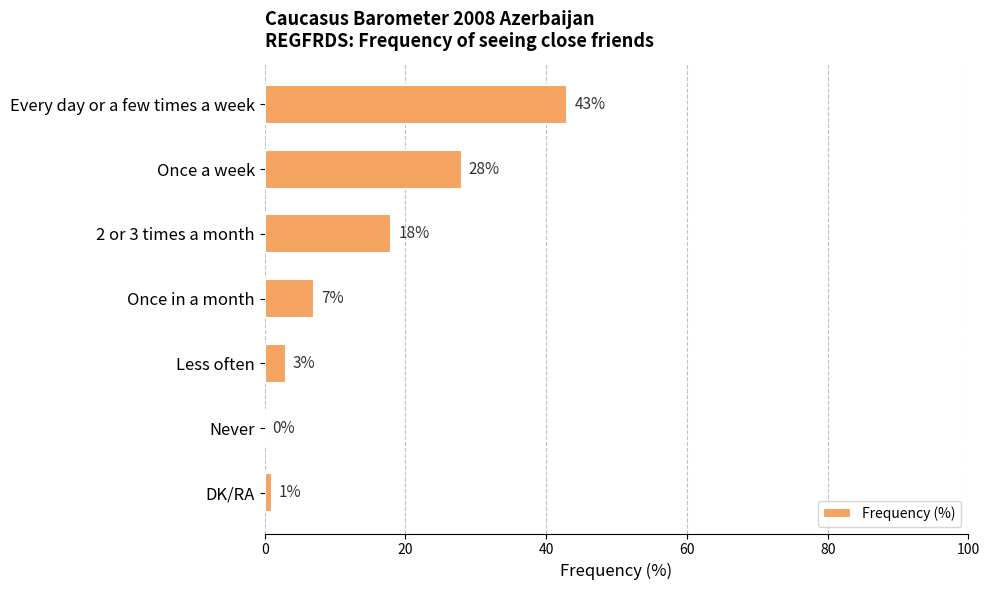

Reading top to bottom, list all the values displayed in this chart.

Every day or a few times a week=43	Once a week=28	2 or 3 times a month=18	Once in a month=7	Less often=3	Never=0	DK/RA=1